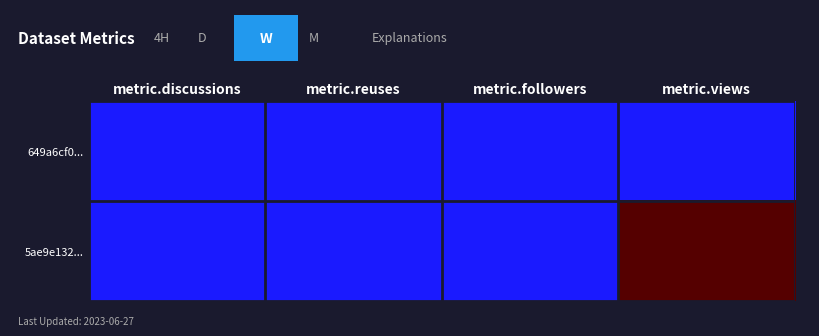

List the series in order of their peak value, lowest first.

649a6cf0..., 5ae9e132...